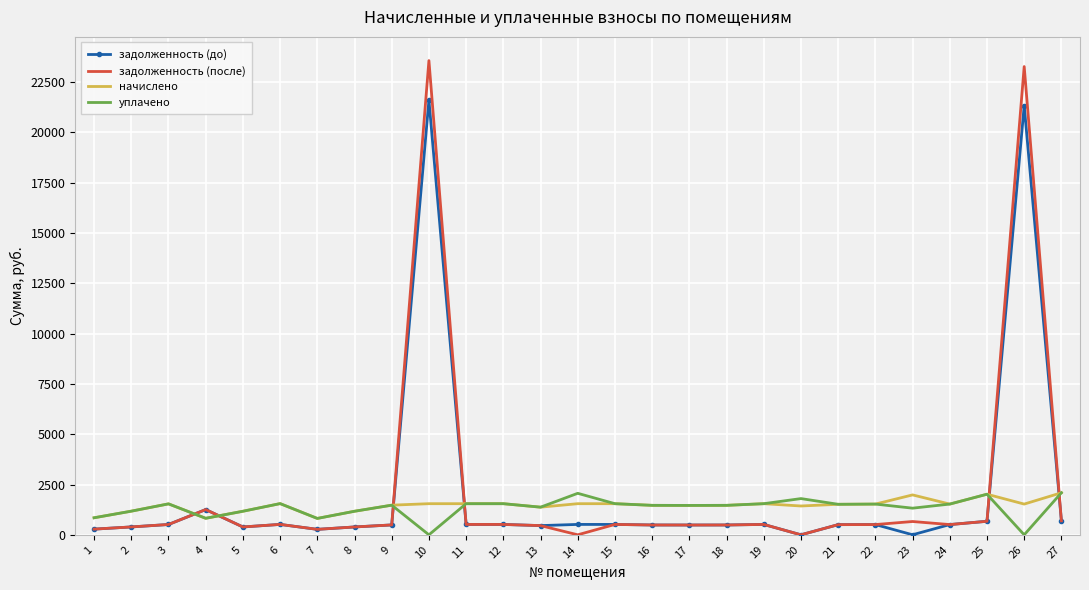

Which series changed the most between 24 and 26?

задолженность (после)